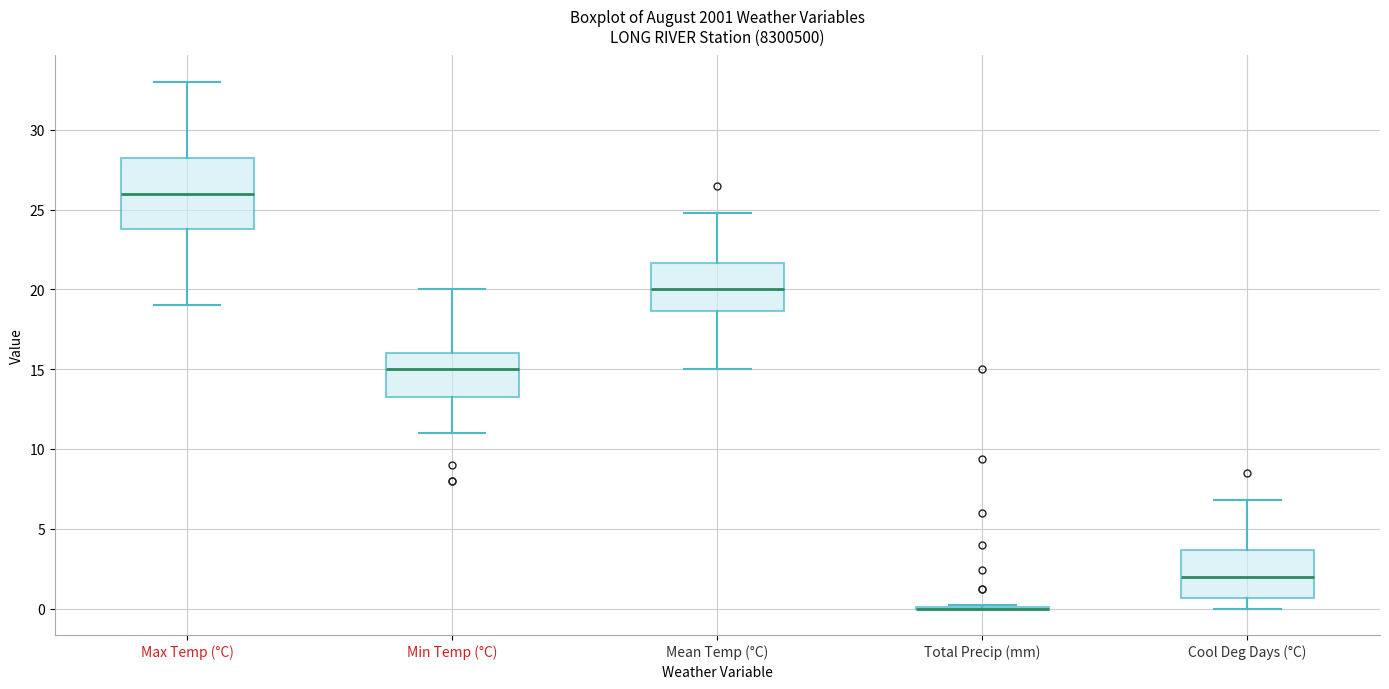

Where does the lower whisker of the box for Max Temp (°C) end on the y-axis? The values are not printed on the chart, so give them approximately, as read against the axis.

19.0